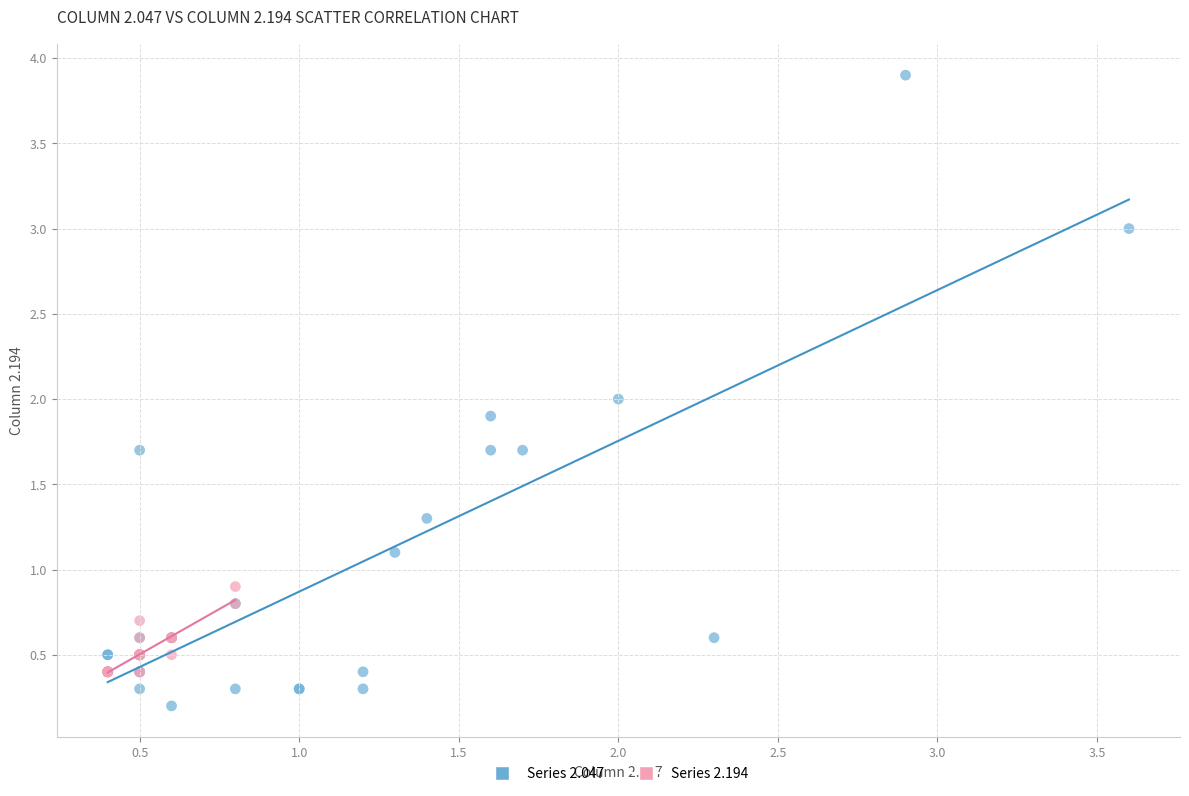

Which series reaches the minimum Y coordinate?

Series 2.047